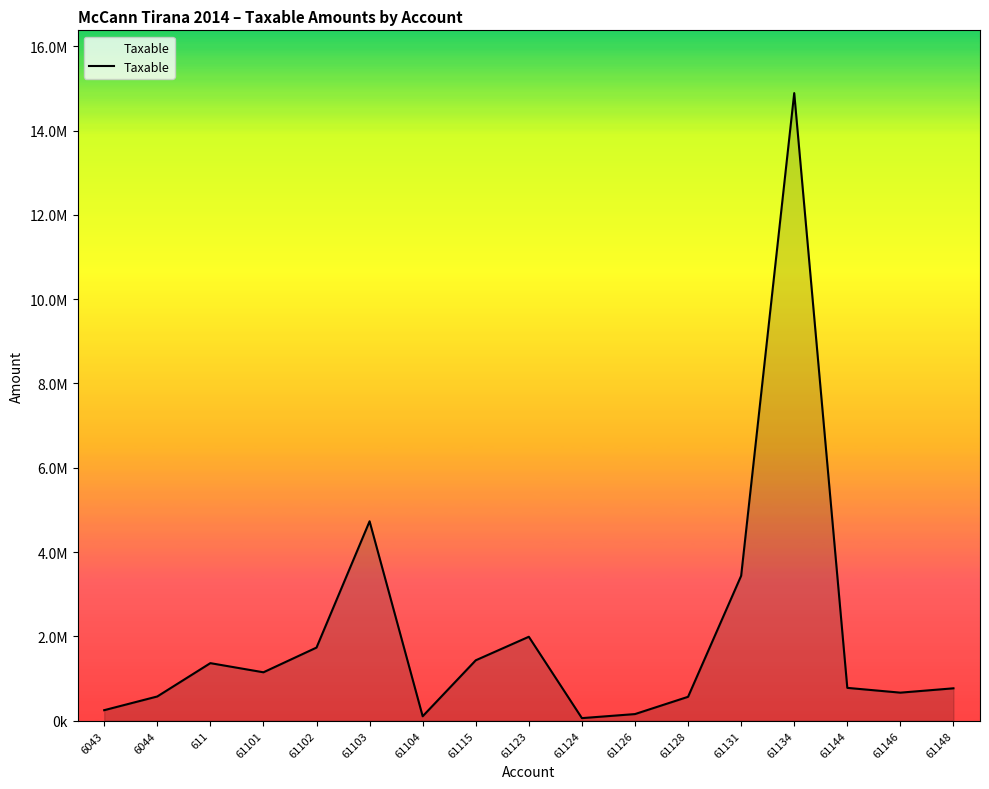

Approximately how many times larger is the value at 61131 compared to 61124?

55.6